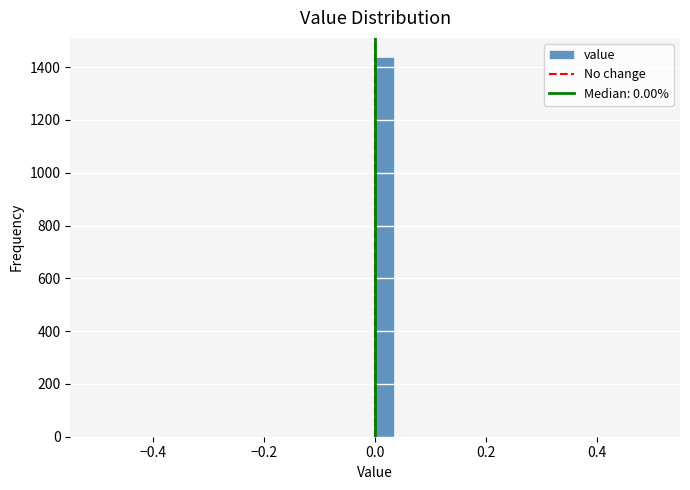

Read against the x-axis, roughly where is the centre of the tallest bar?

0.02